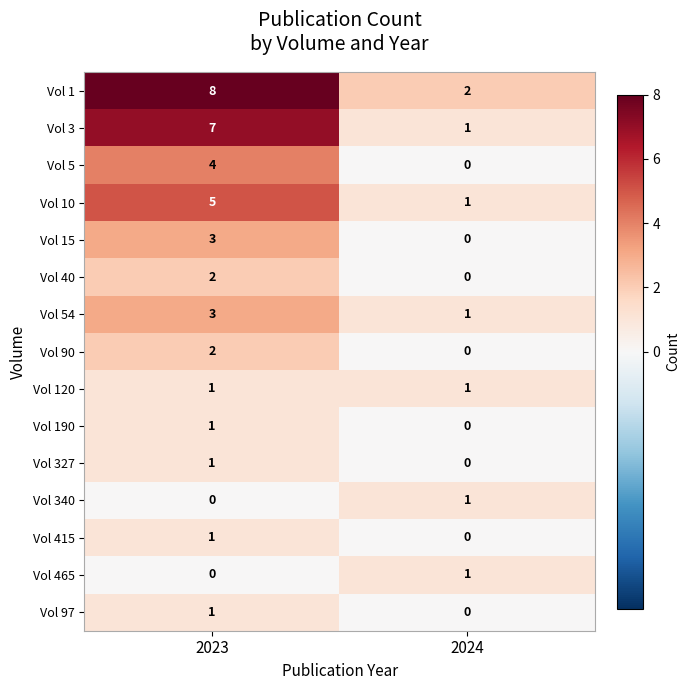

What is the spread (max minus min) of values at 2023?

8